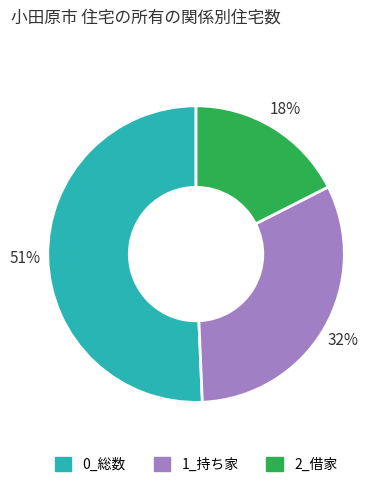

What percentage is the 2_借家 slice, to the nearest percent?

18%